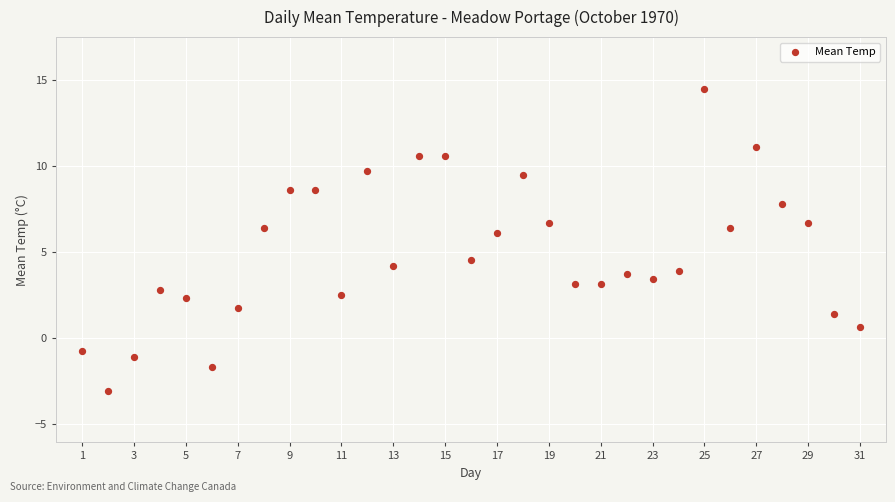

What Y value in the scatter plot is closest to 5?

4.5